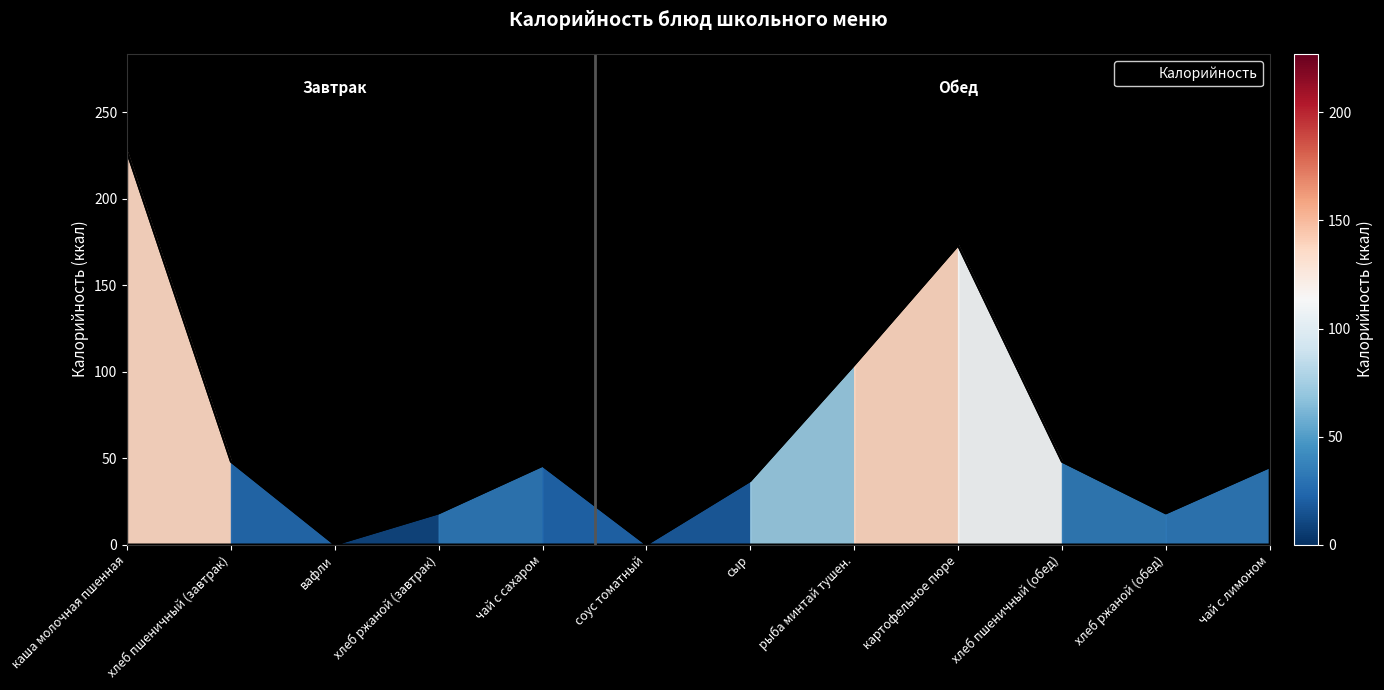

True or false: the data shows 28.3 at рыба минтай тушен..

False